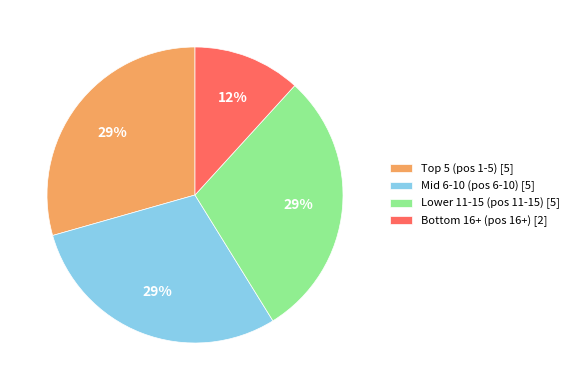

The Mid 6-10 (pos 6-10) [5] slice represents 40% of the pie. True or false?

False